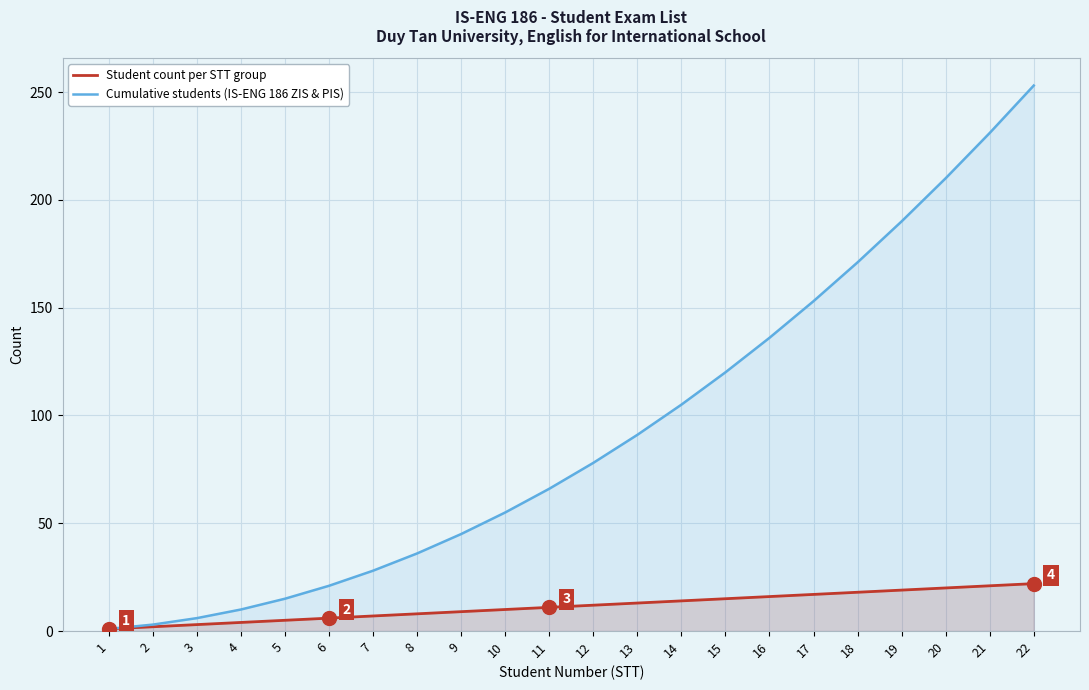

What is the difference between the highest and lowest values at 21?

210